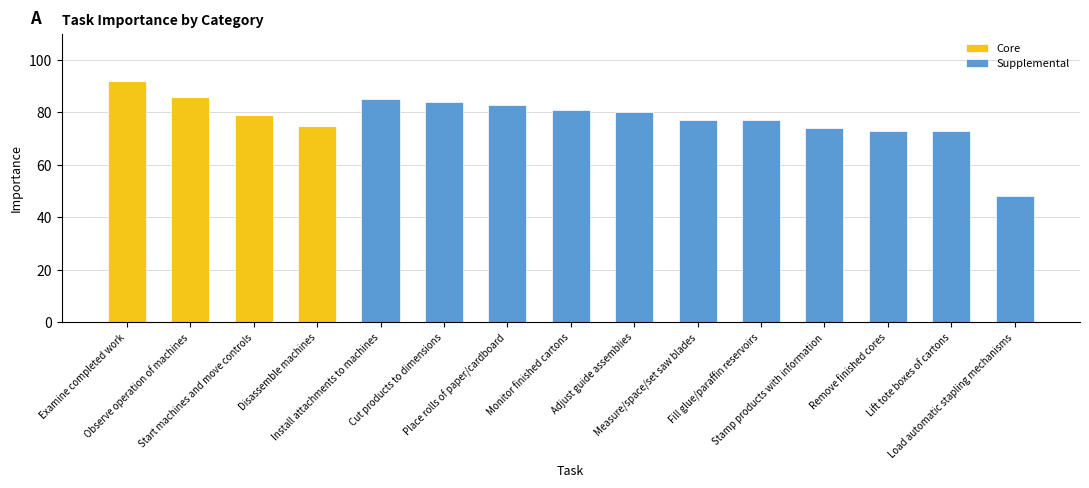

What is the maximum value for Core?

92